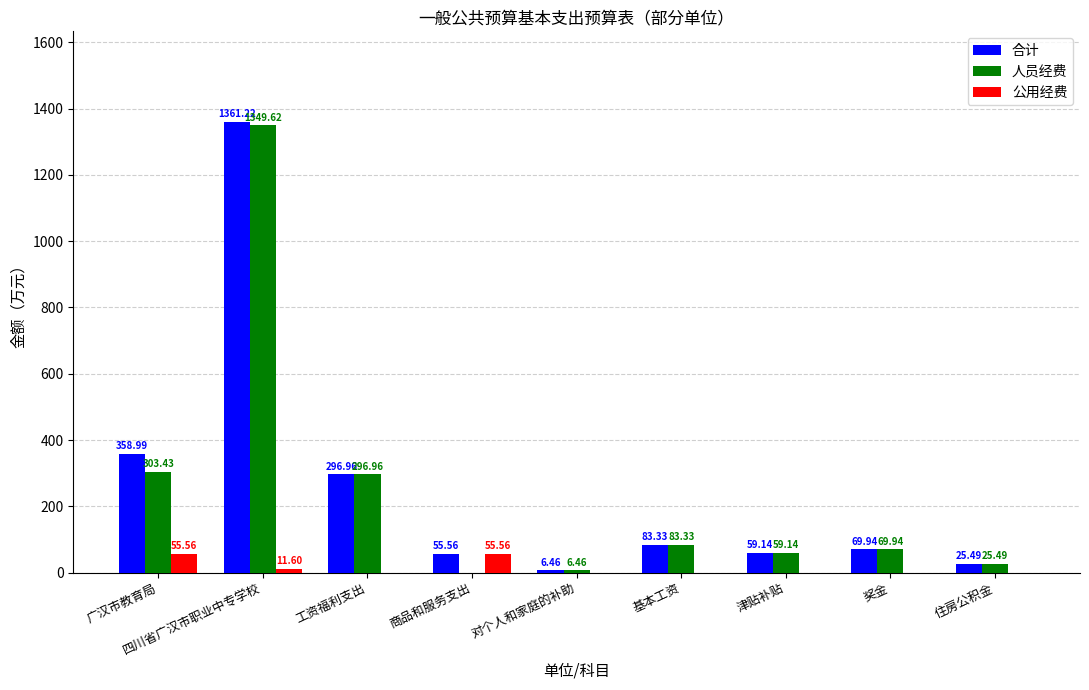

Between 四川省广汉市职业中专学校 and 对个人和家庭的补助, which series saw the biggest shift?

合计